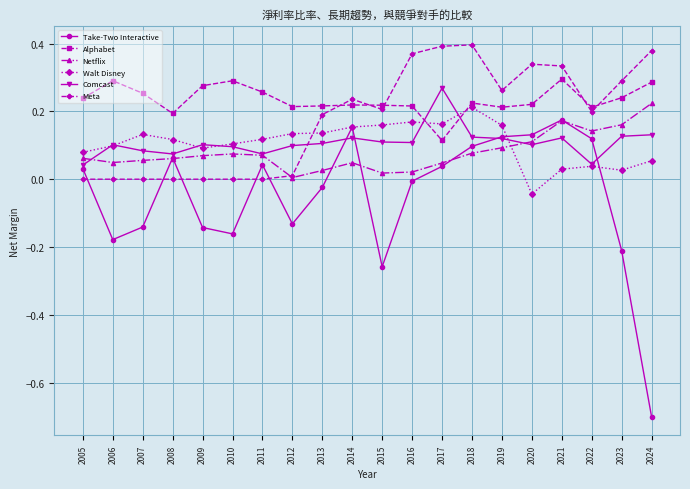

Which series has the largest range (max minus min)?

Take-Two Interactive